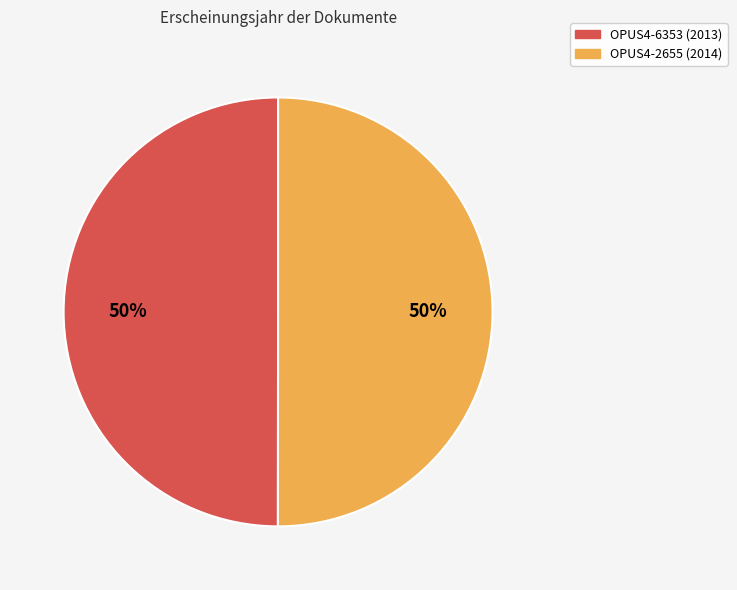

What percentage is the OPUS4-6353 (2013) slice, to the nearest percent?

50%